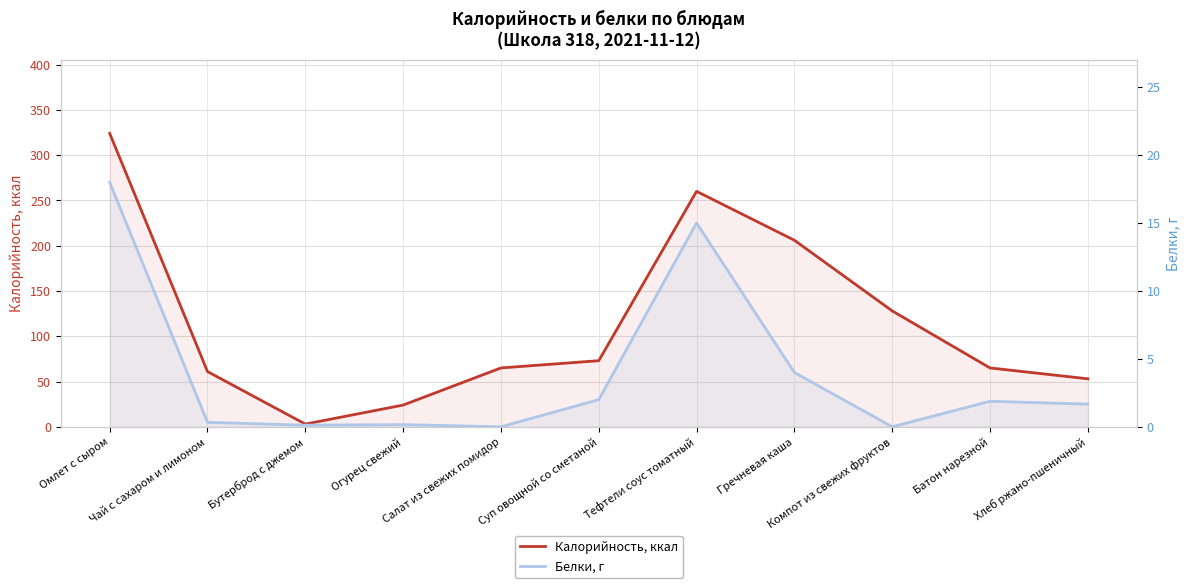

What is the value of the Калорийность, ккал point at the 3rd from the left?

3.0